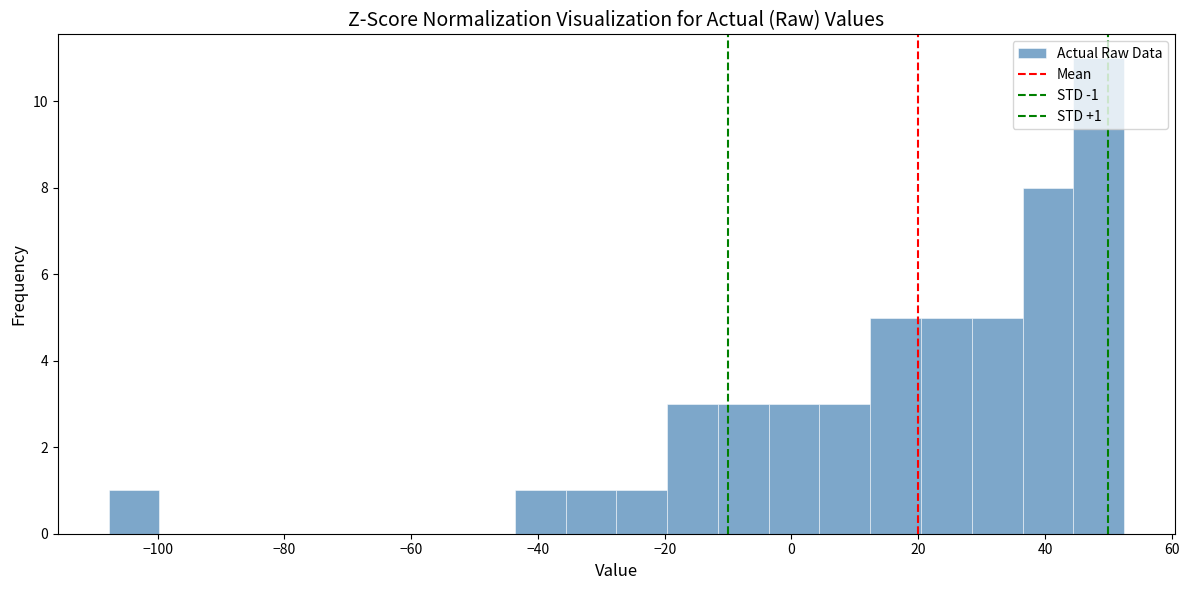

Which range on the x-axis has the tallest bar?

44 to 52